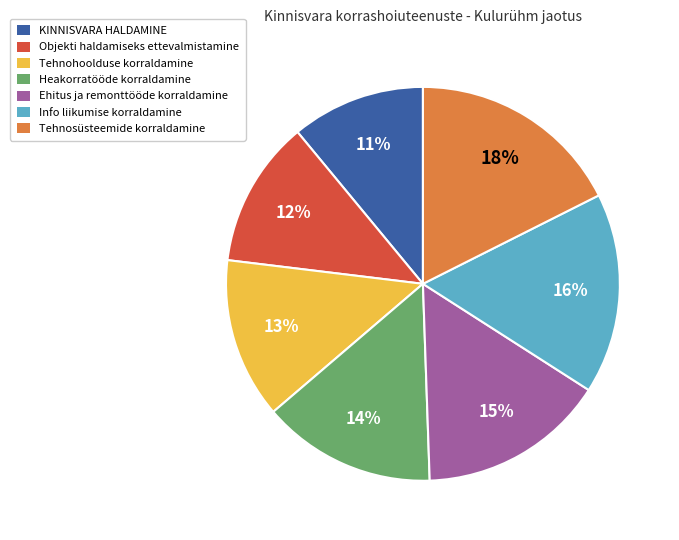

Is Objekti haldamiseks ettevalmistamine the majority of the pie?

No